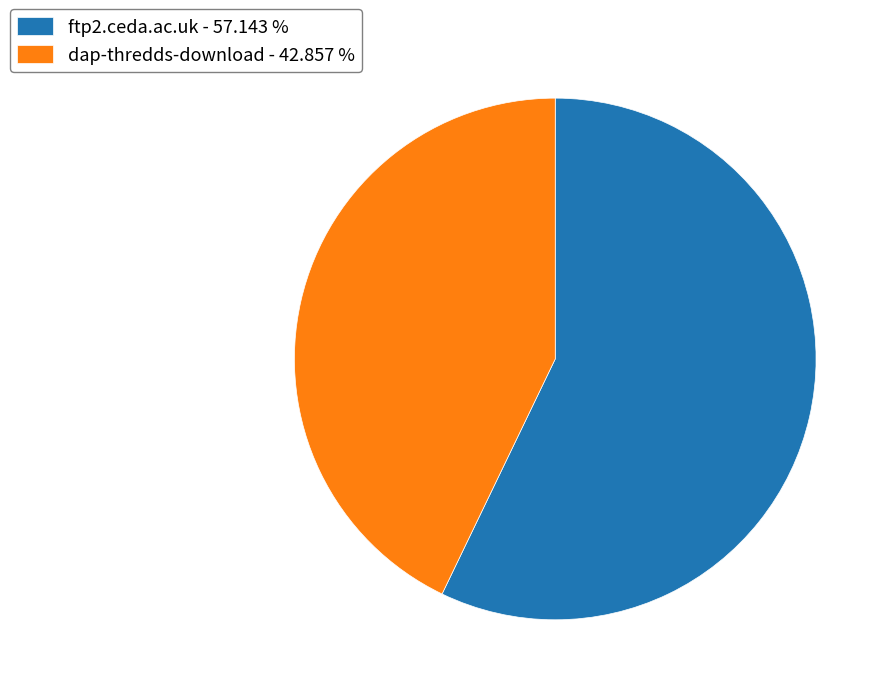

What is the ratio of the value at ftp2.ceda.ac.uk to the value at dap-thredds-download?

1.3